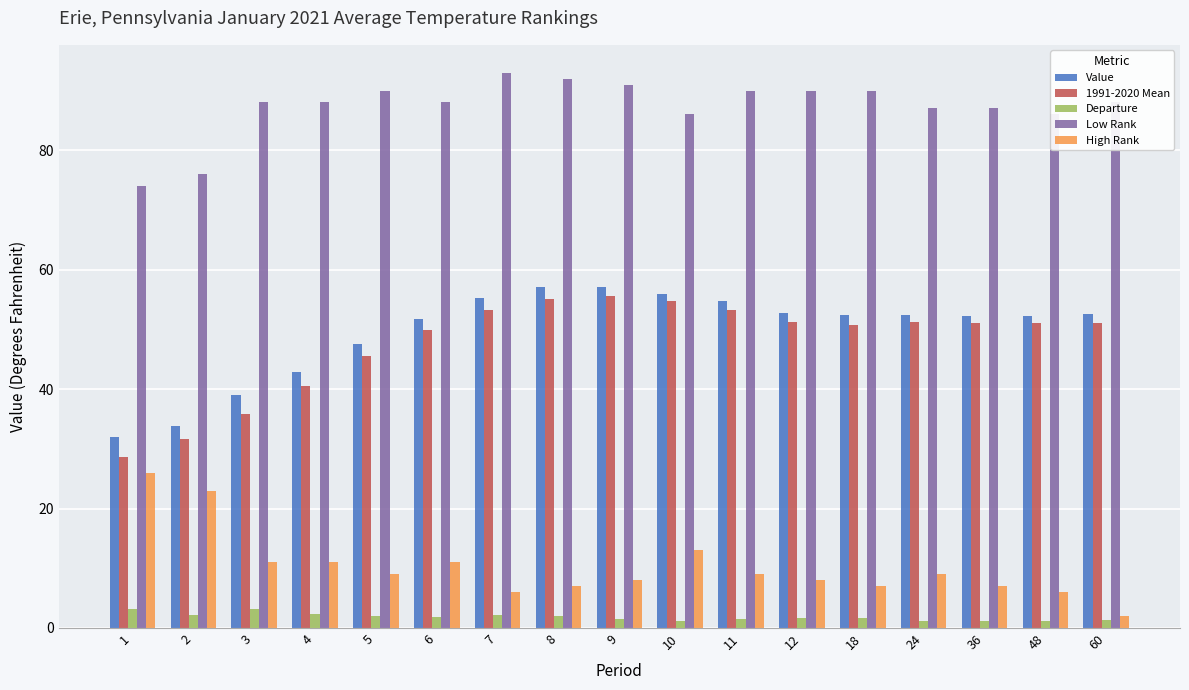

What is the difference between the maximum and minimum values in the Low Rank series?

19.0